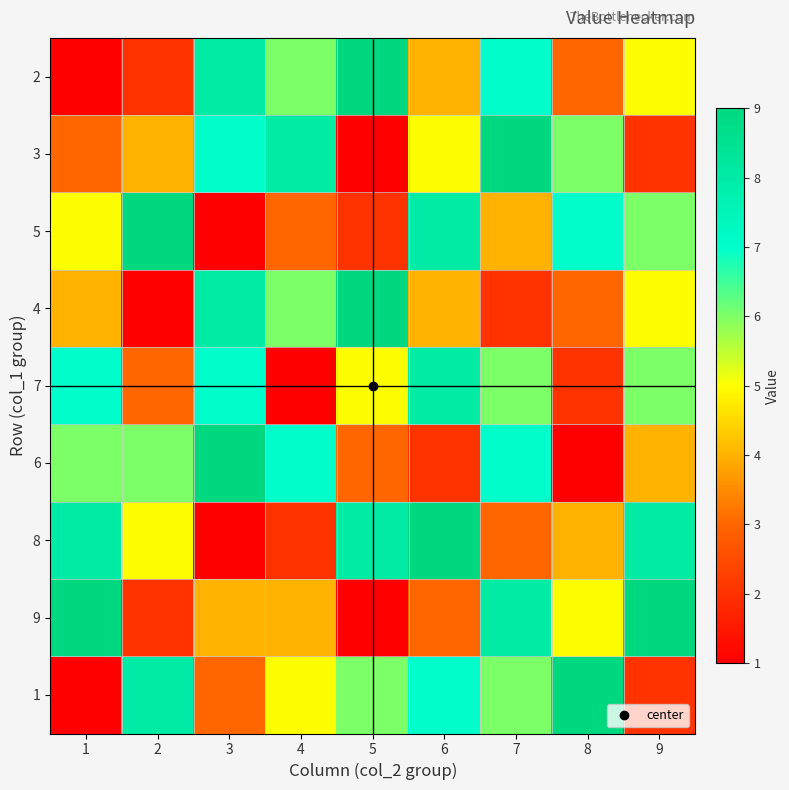

How many data points does each series have?

9